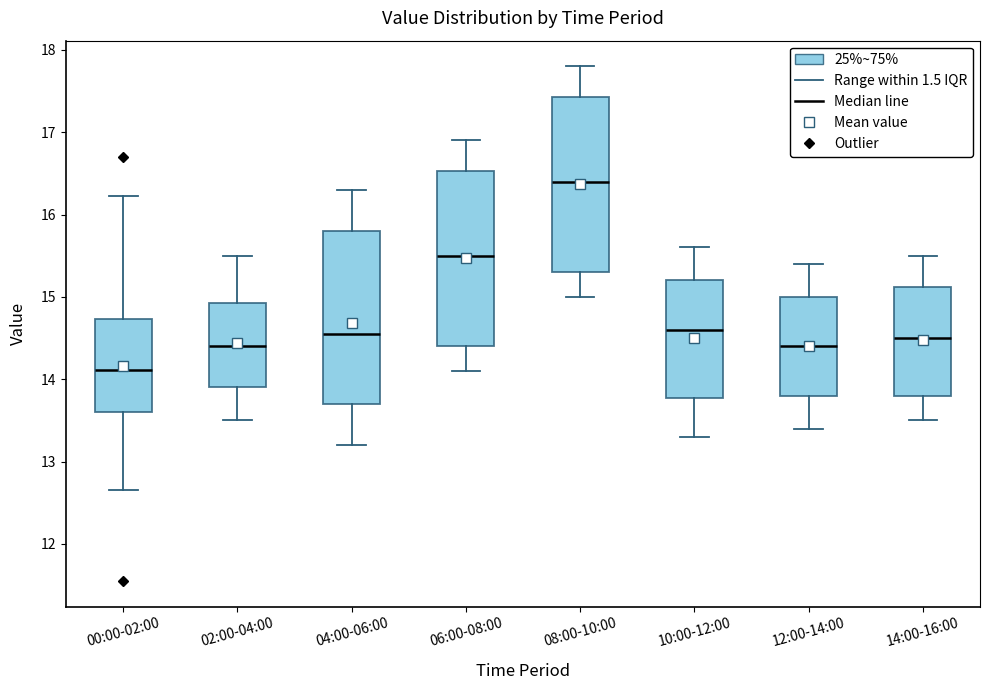

Reading left to right, transcribe this box plot: for each box, give where its median line is, the range the box spans, and where its two whiskers end, as read against the y-axis. The values are not printed on the chart, so give them approximately, as read against the axis.

00:00-02:00: median 14.1, box 13.6 to 14.7, whiskers 12.7 to 16.2
02:00-04:00: median 14.4, box 13.9 to 14.9, whiskers 13.5 to 15.5
04:00-06:00: median 14.6, box 13.7 to 15.8, whiskers 13.2 to 16.3
06:00-08:00: median 15.5, box 14.4 to 16.5, whiskers 14.1 to 16.9
08:00-10:00: median 16.4, box 15.3 to 17.4, whiskers 15.0 to 17.8
10:00-12:00: median 14.6, box 13.8 to 15.2, whiskers 13.3 to 15.6
12:00-14:00: median 14.4, box 13.8 to 15.0, whiskers 13.4 to 15.4
14:00-16:00: median 14.5, box 13.8 to 15.1, whiskers 13.5 to 15.5